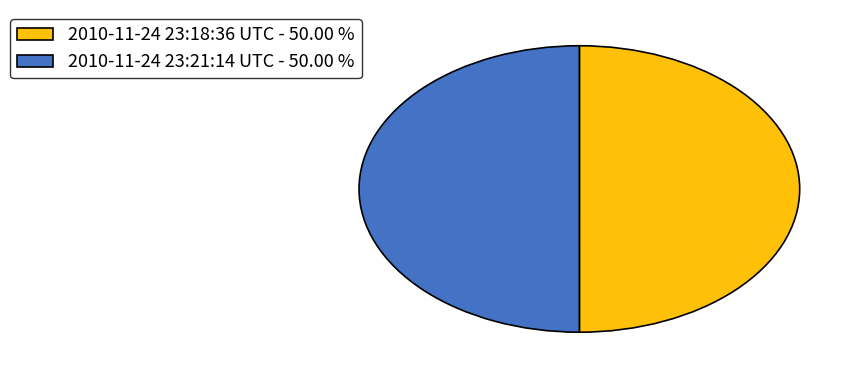

Count the number of slices in the pie.

2